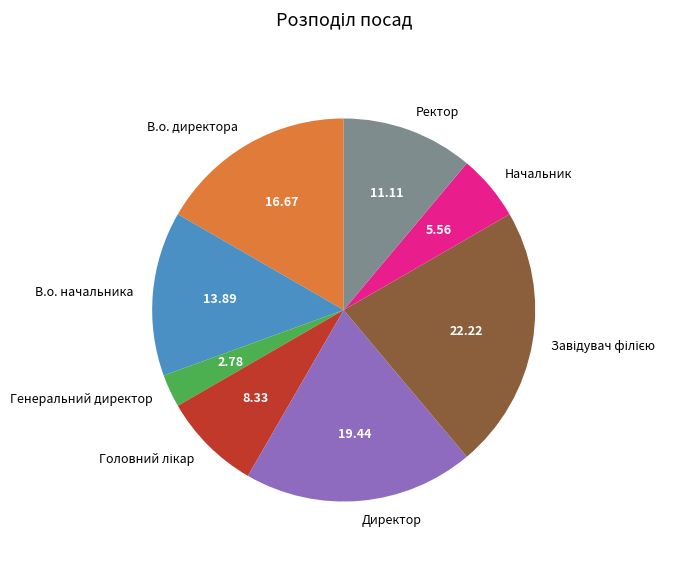

Does Генеральний директор represent more than half of the total?

No